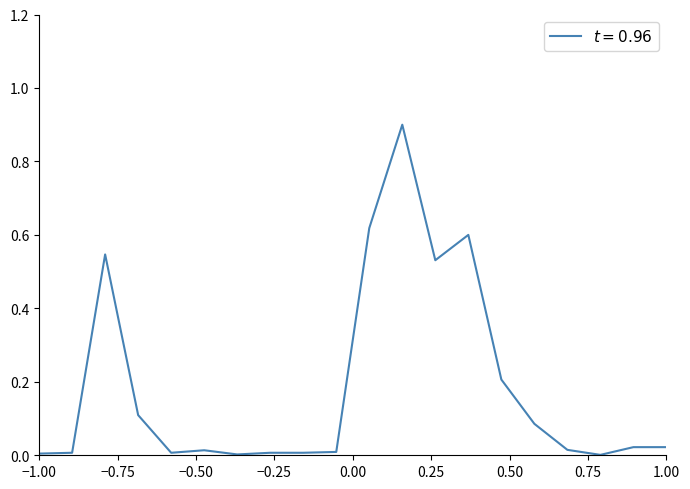

Does the chart have visible grid lines?

No